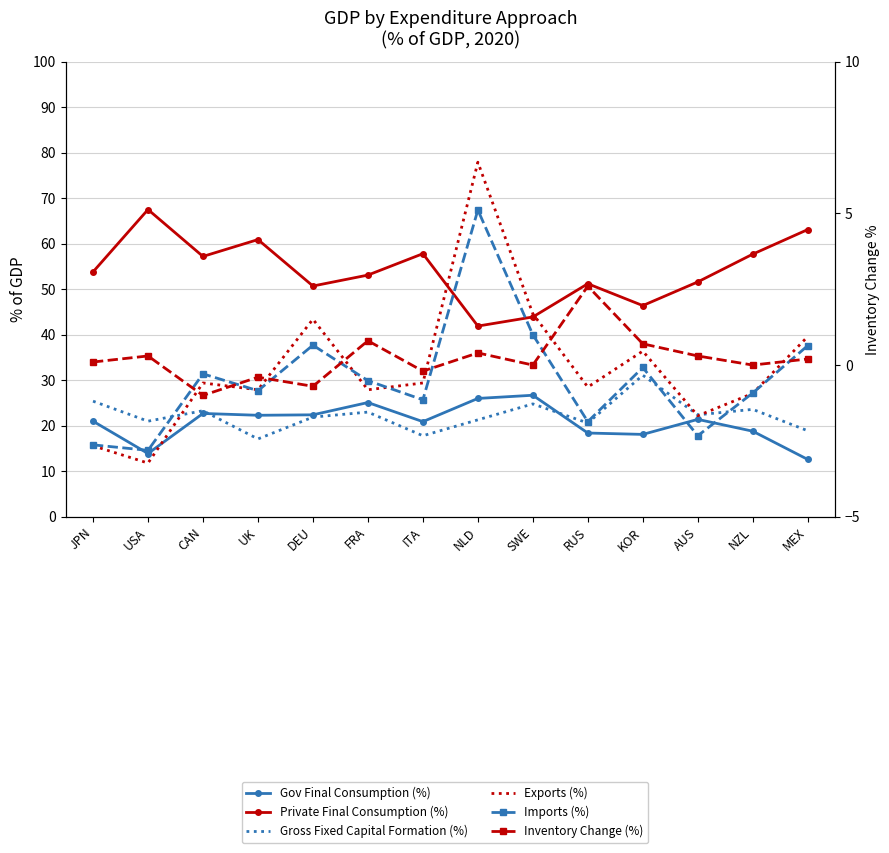

Read the Exports (%) value at MEX.

39.6